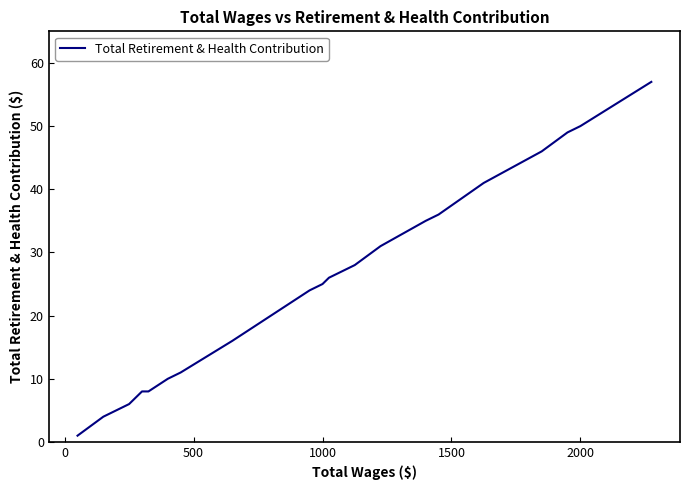

True or false: the data shows 78 at 2000.

False